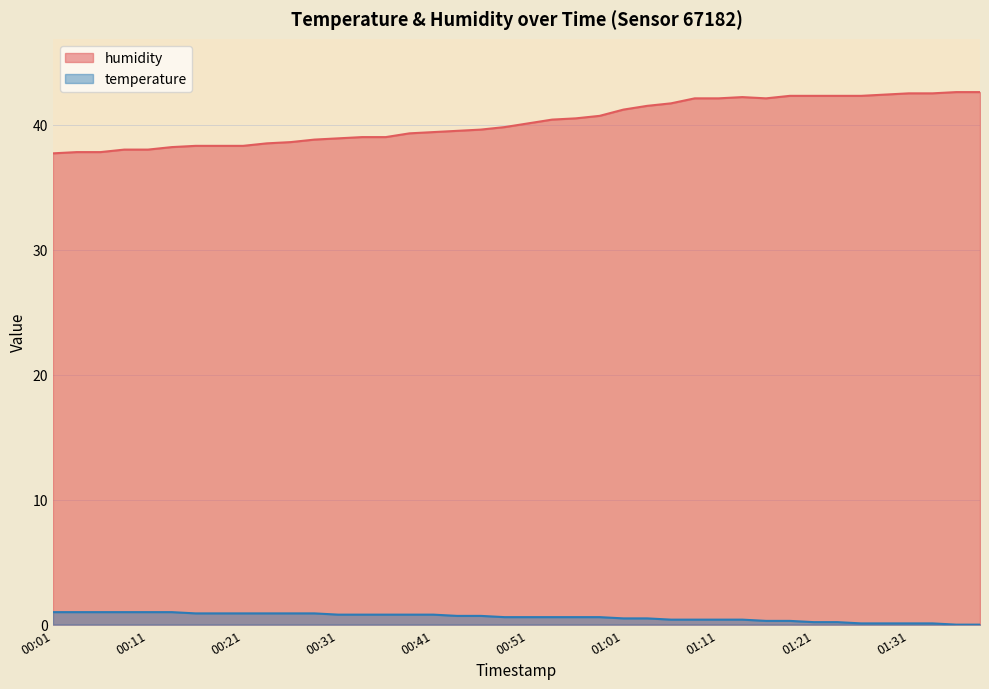

Which series has the widest spread of values?

humidity